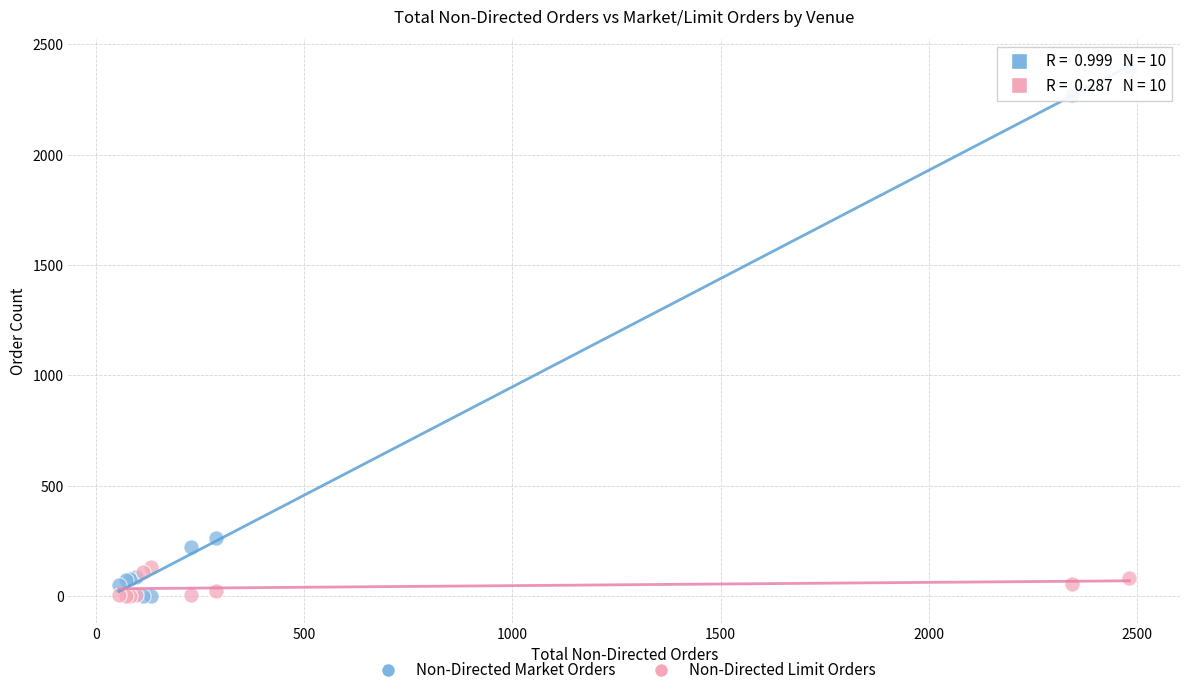

What is the X range (max minus min) for the scatter plot?

2427